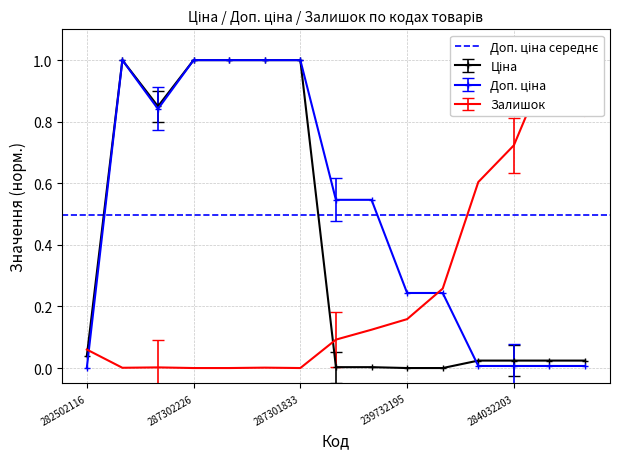

How many interior local peaks does the Доп. ціна series have?

1